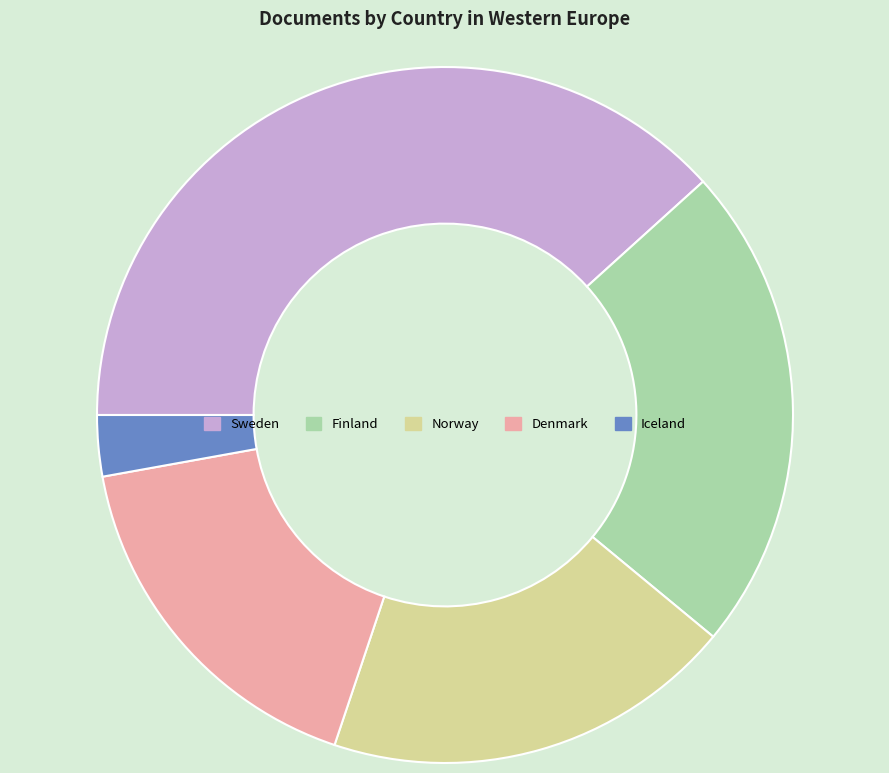

Approximately how many times larger is the value at Sweden compared to Norway?

2.0